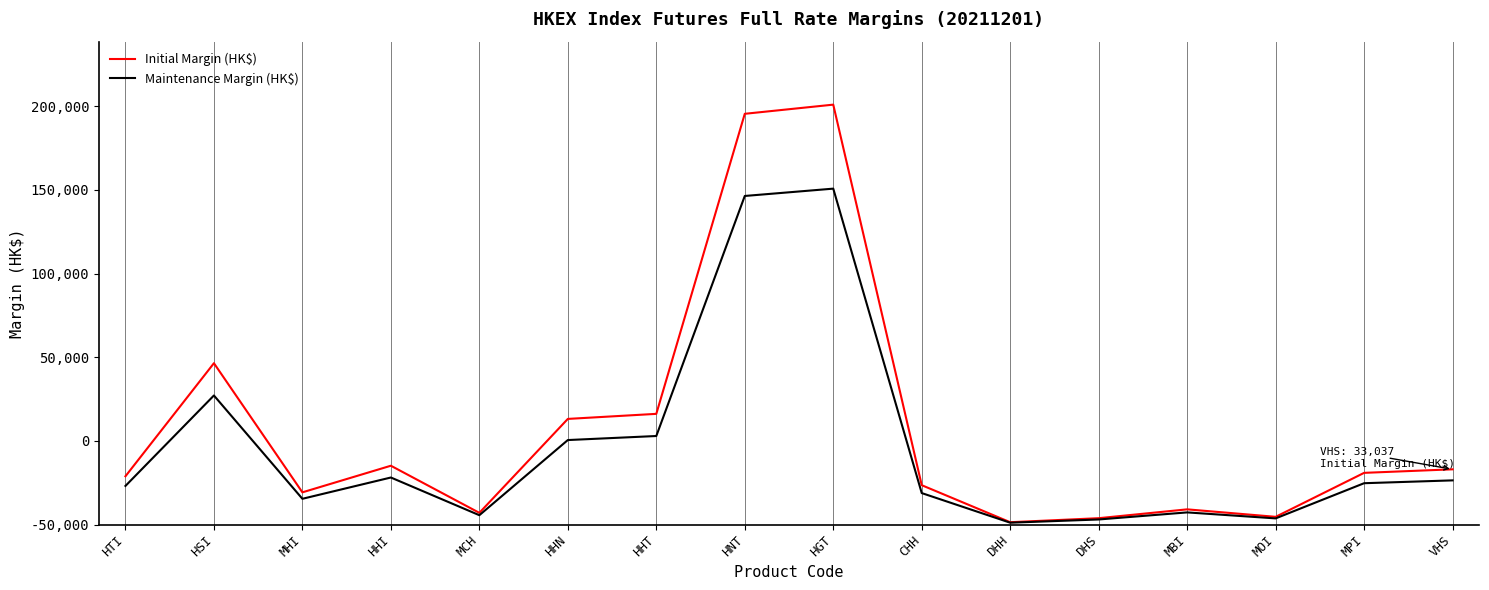

What is the difference between the maximum and minimum values in the Maintenance Margin (HK$) series?

199553